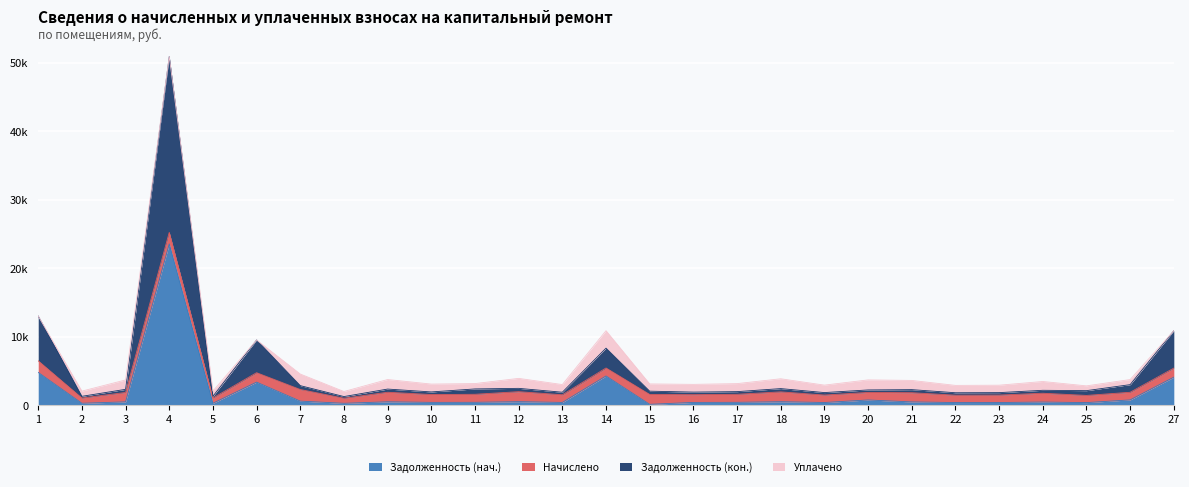

Does the chart display data point markers on the line(s)?

No